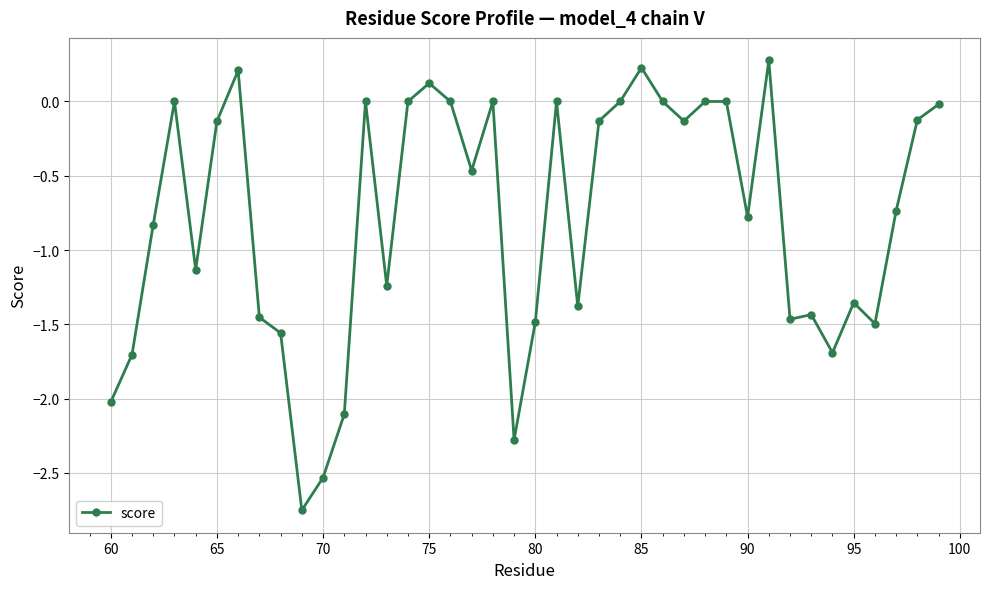

What is the value of the 26th point from the left?

0.2